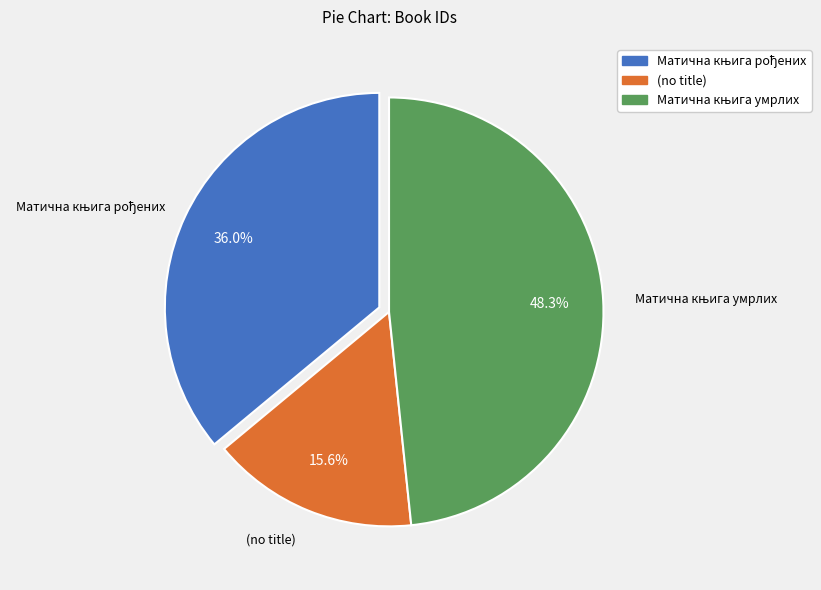

Which category has the smallest portion of the pie?

(no title)